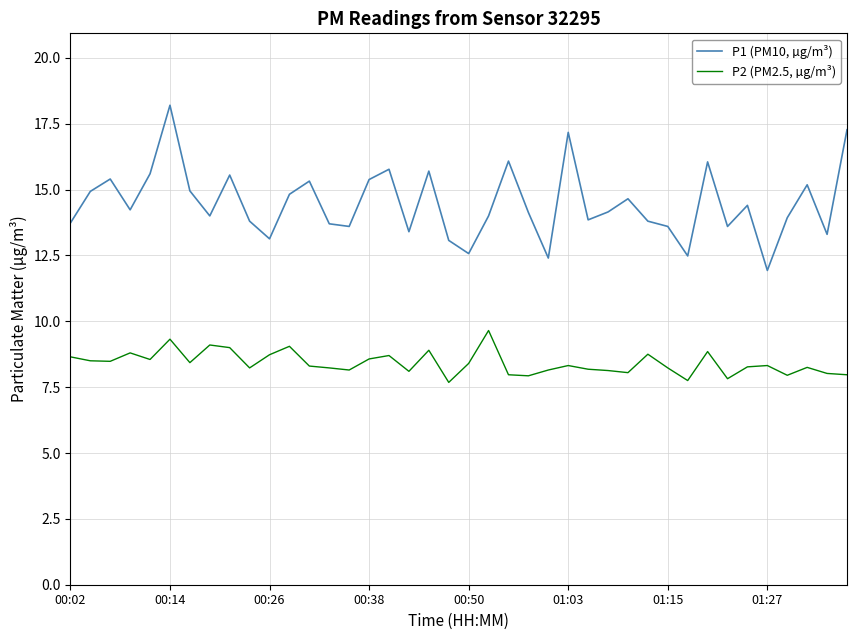

How many lines are shown in the chart?

2